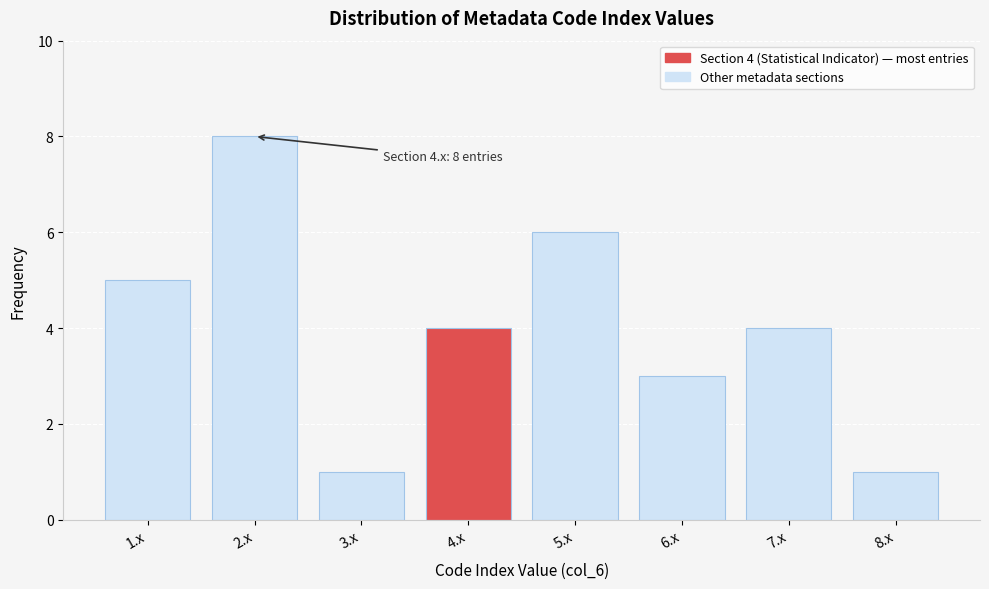

Which range on the x-axis has the tallest bar?

1.5 to 2.5